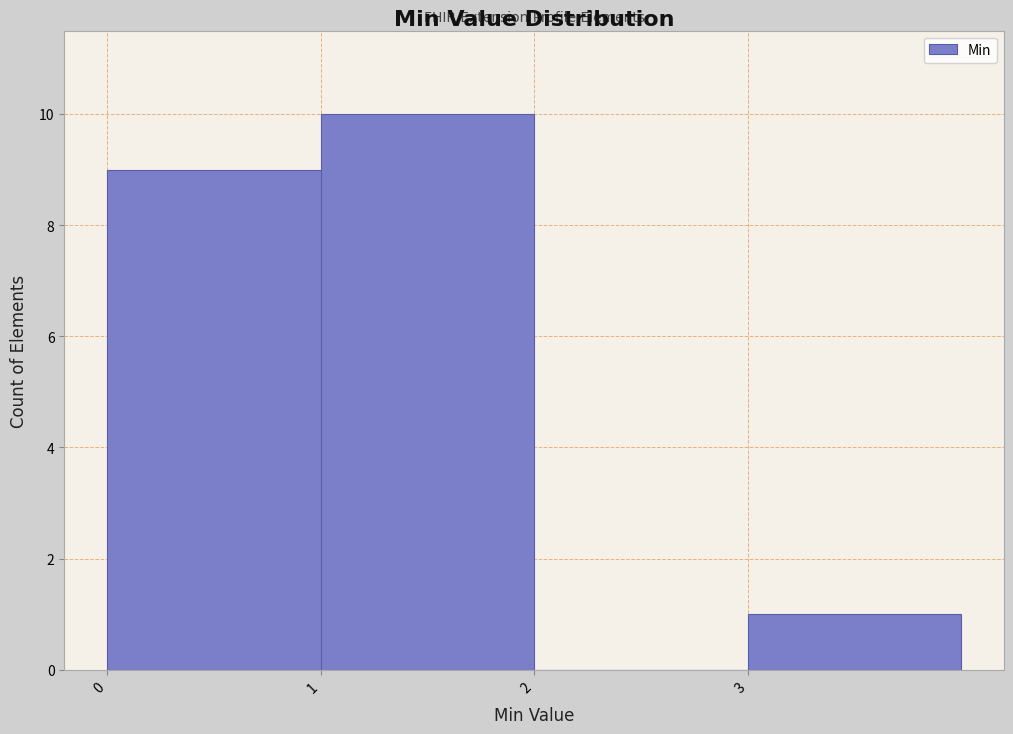

Over which range of the x-axis is the bar tallest?

1 to 2